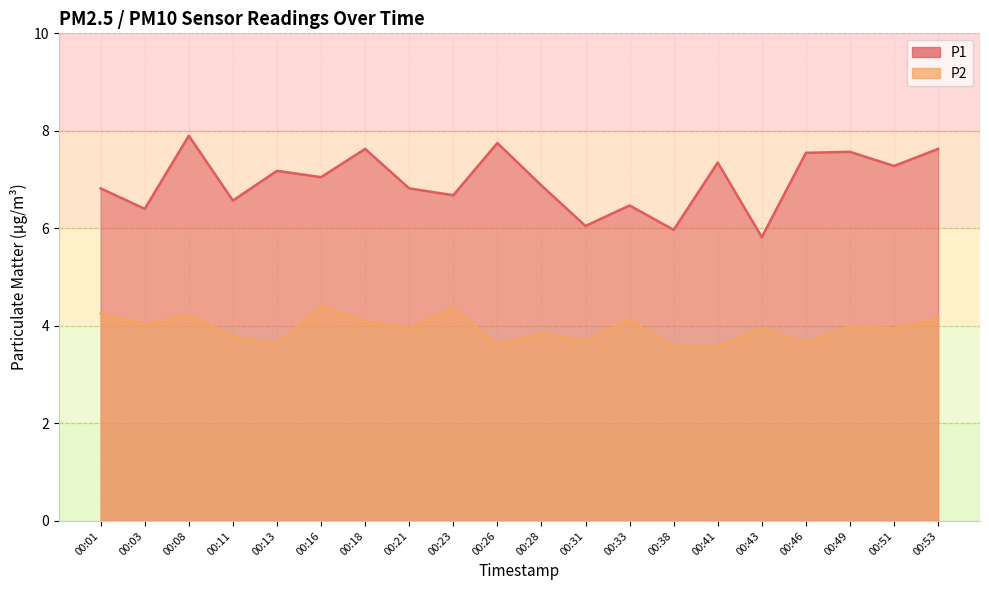

What is the value of the P2 point at the 5th from the left?

3.6